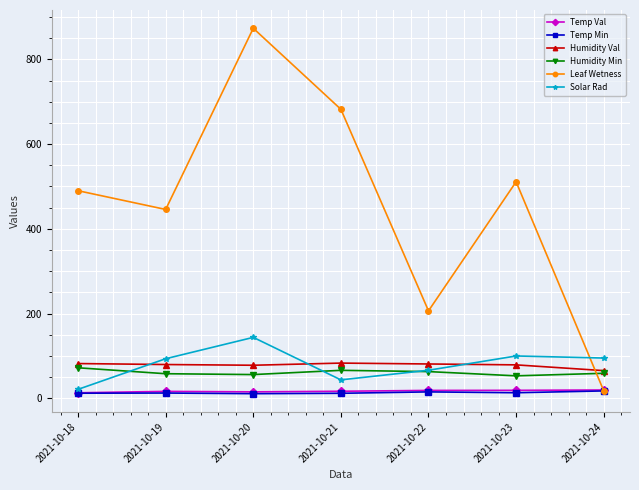

Which series has the largest total across all categories?

Leaf Wetness